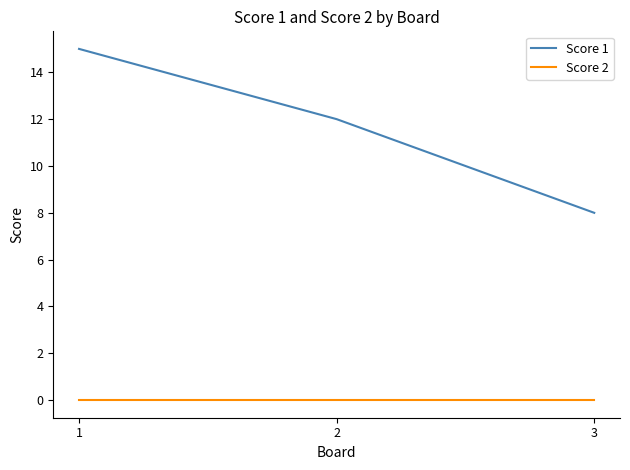

Reading left to right, what are all the values shown in this chart?

Score 1: 1=15	2=12	3=8
Score 2: 1=0	2=0	3=0